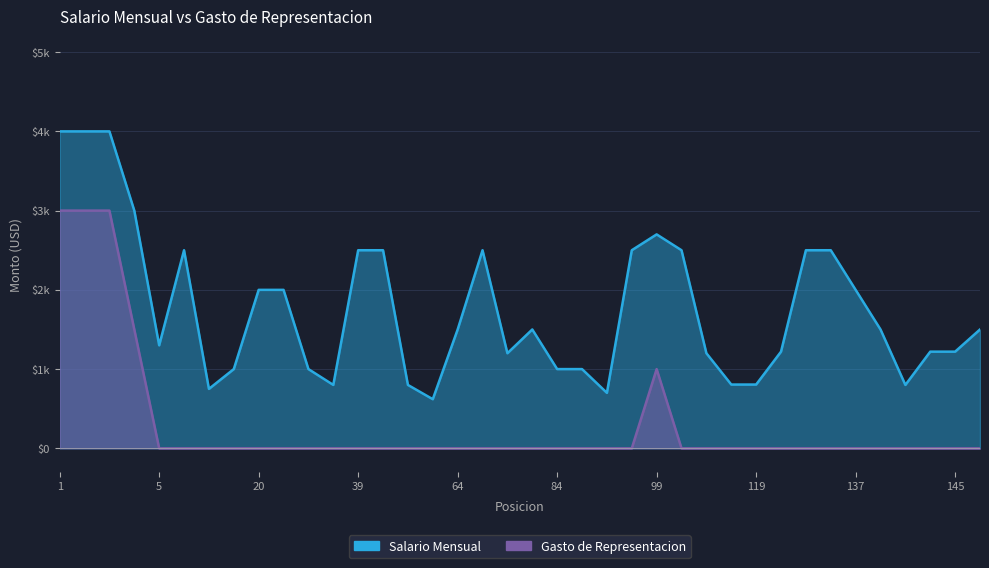

Which has a higher value, 143 or 39?

39